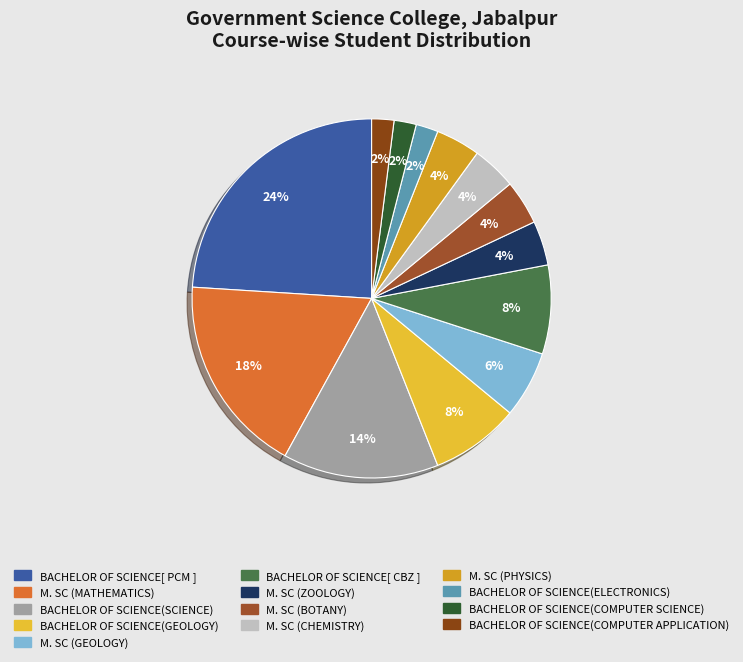

What percentage is NOT represented by BACHELOR OF SCIENCE(COMPUTER SCIENCE)?

98.0%